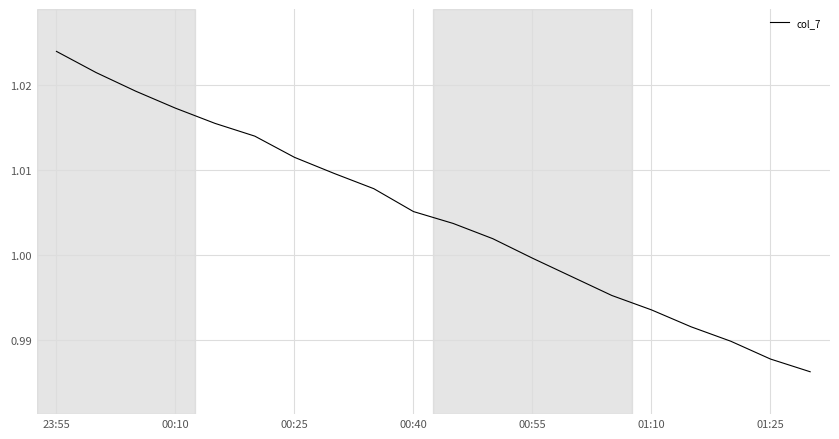

True or false: the data shows 0.2 at 00:25.

False